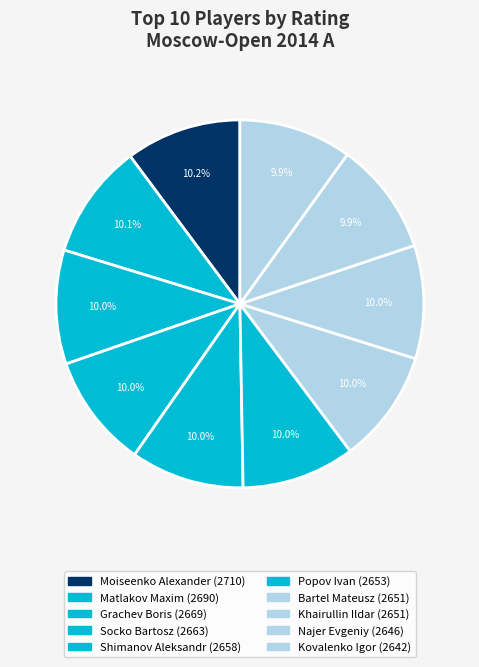

Is the sum of Shimanov Aleksandr and Popov Ivan greater than half?

No